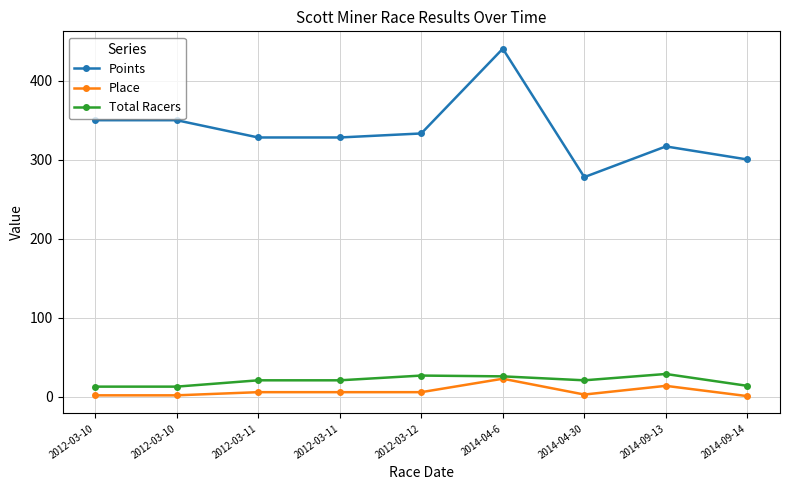

At which category does Total Racers reach its first local peak?

2012-03-12